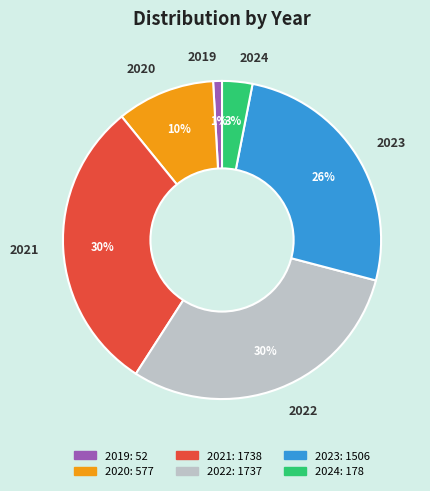

Does 2019 represent more than half of the total?

No